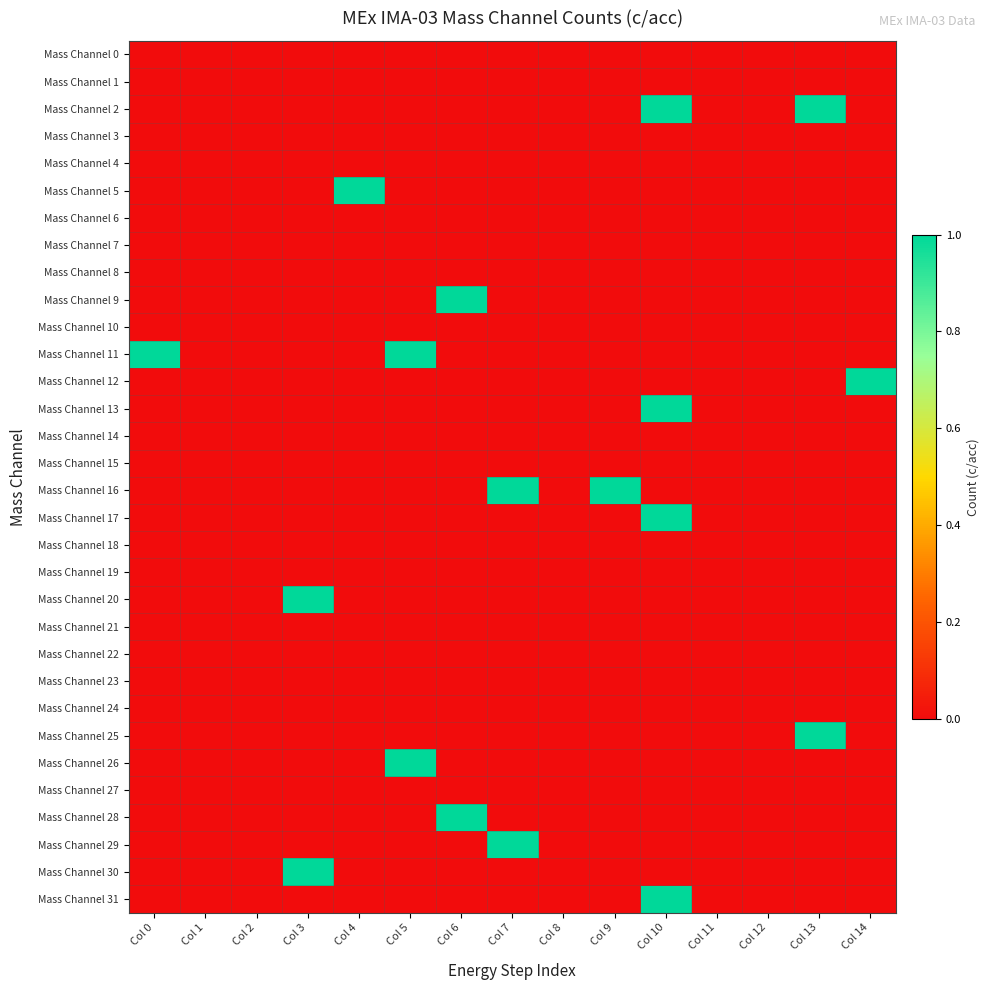

At how many categories does at least one series exceed 0?

10